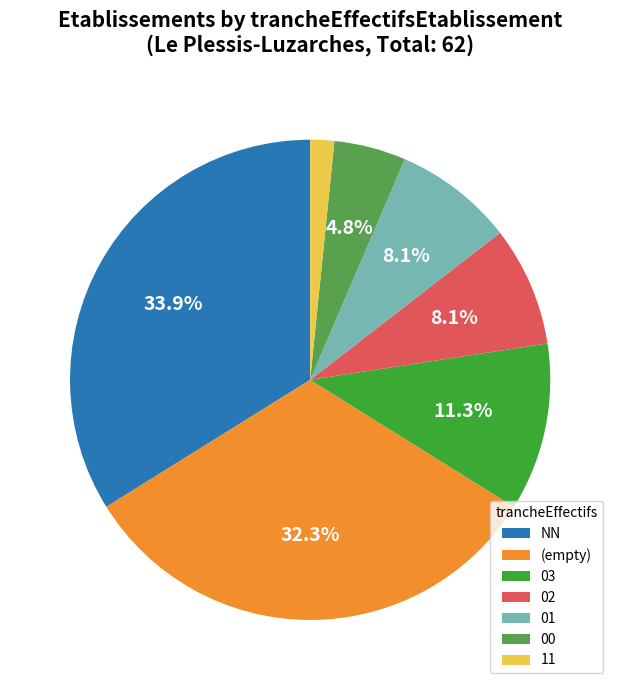

How many segments does this pie chart have?

7